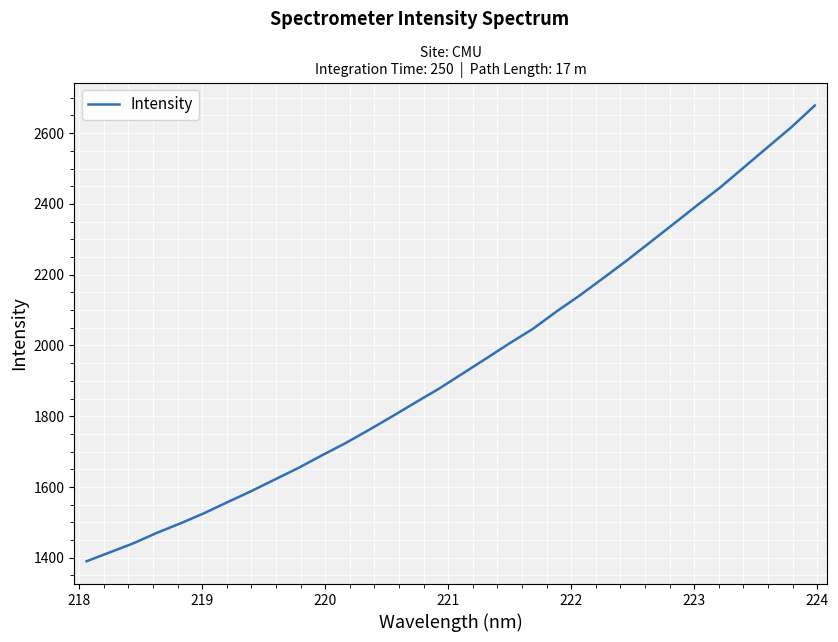

What is the maximum value shown in the chart?

2678.1